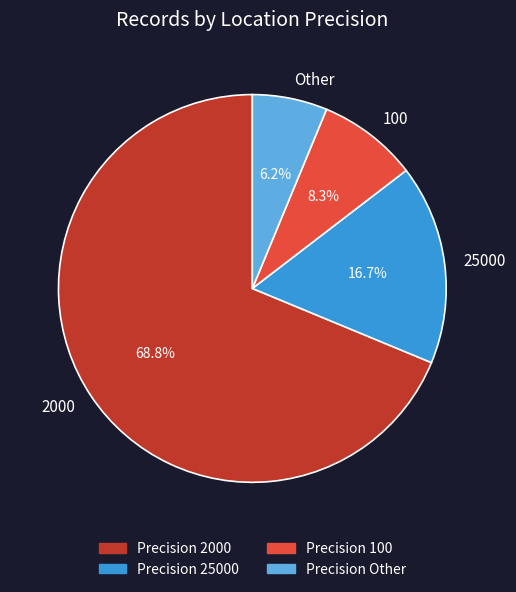

Rank the categories by value from highest to lowest.

2000, 25000, 100, Other